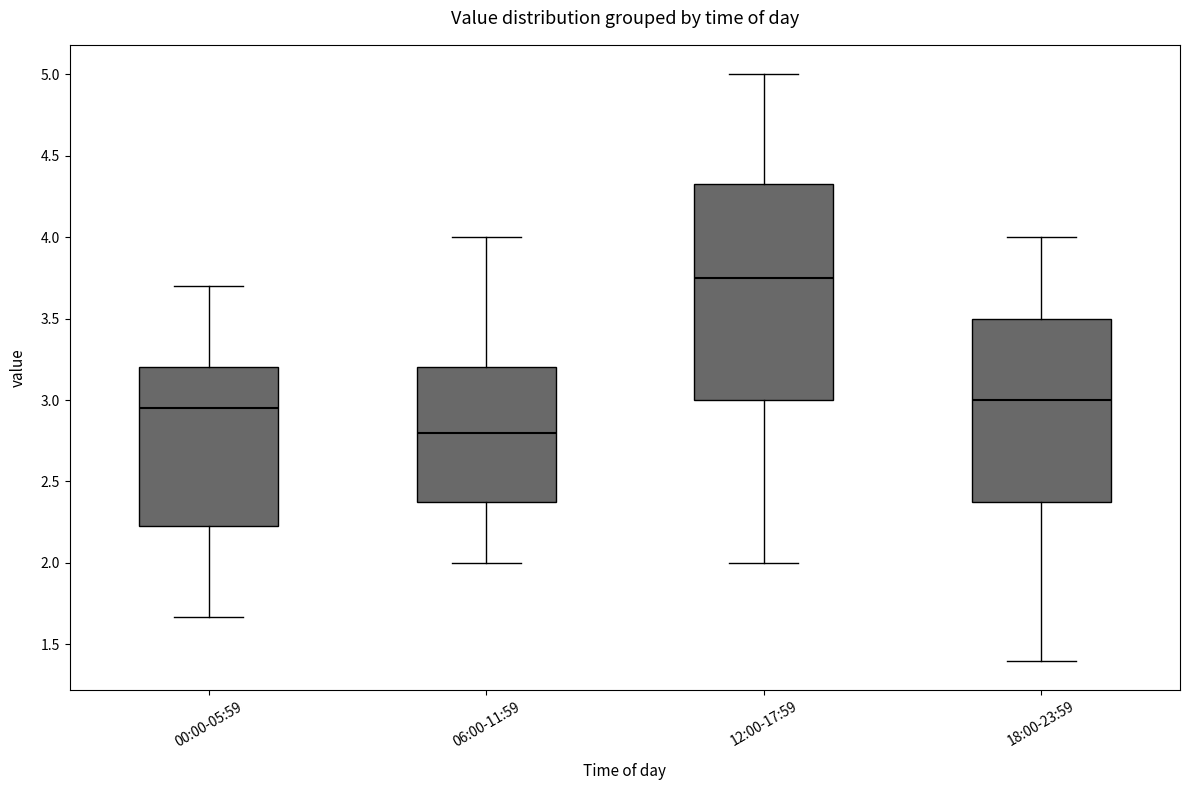

Which box has the highest median line?

12:00-17:59